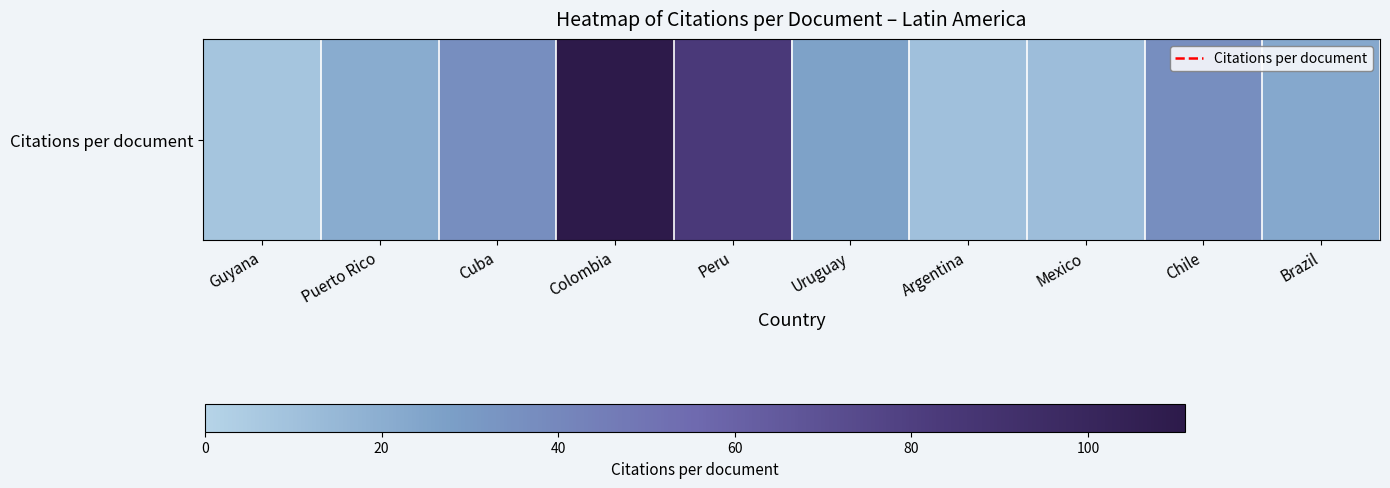

List the labels in order of value, largest first.

Colombia, Peru, Chile, Cuba, Uruguay, Brazil, Puerto Rico, Mexico, Argentina, Guyana